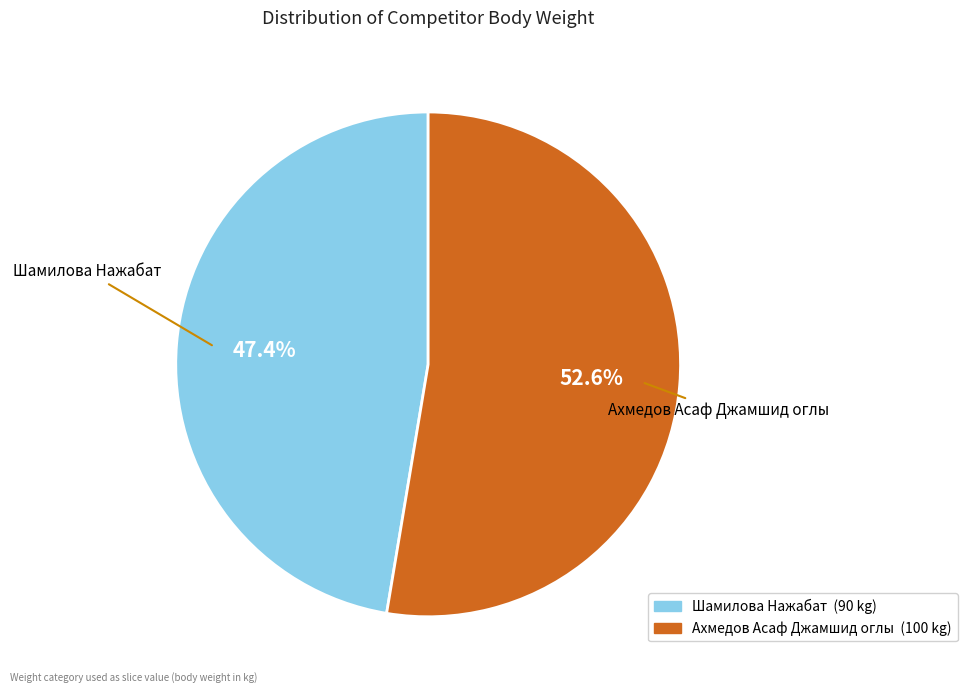

Count the number of slices in the pie.

2